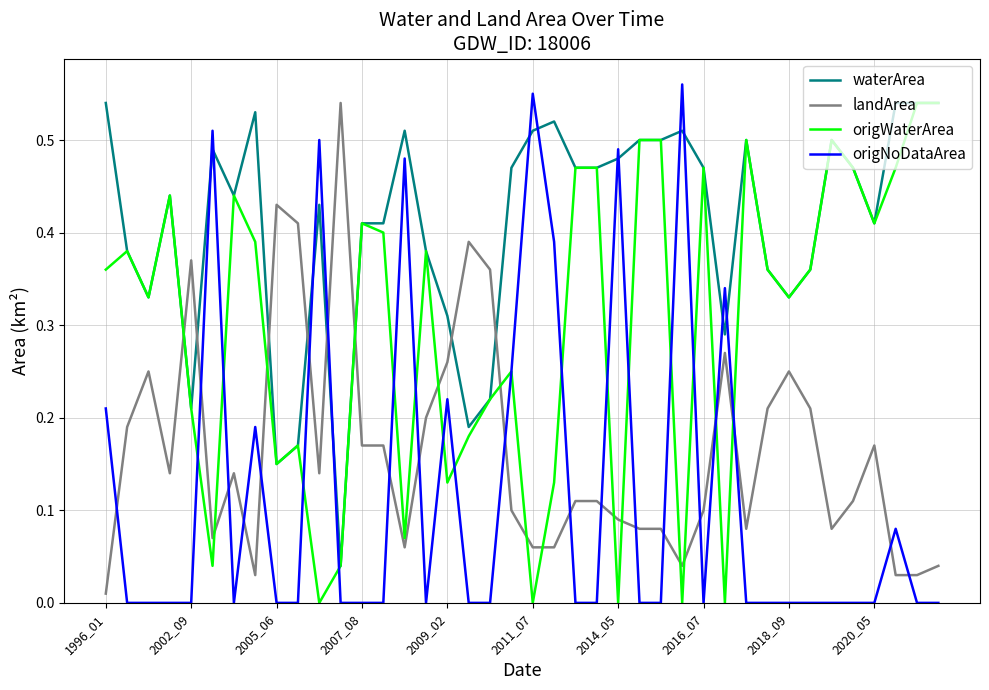

Rank the series by their average value, from lowest to highest.

origNoDataArea, landArea, origWaterArea, waterArea